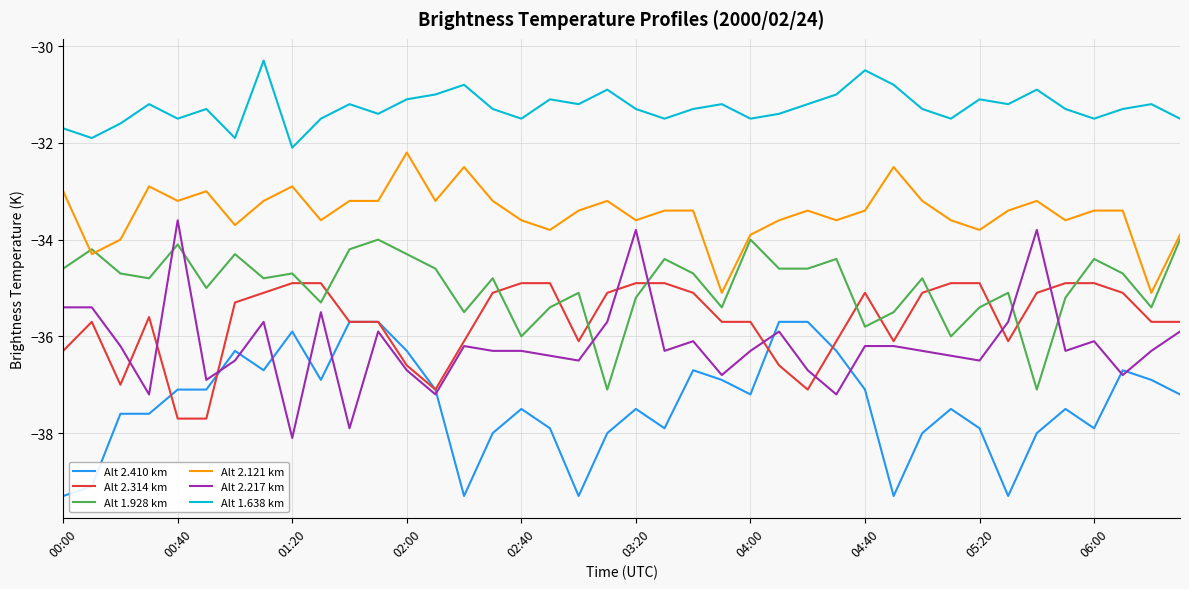

What are all the series names shown in the legend?

Alt 2.410 km, Alt 2.314 km, Alt 1.928 km, Alt 2.121 km, Alt 2.217 km, Alt 1.638 km